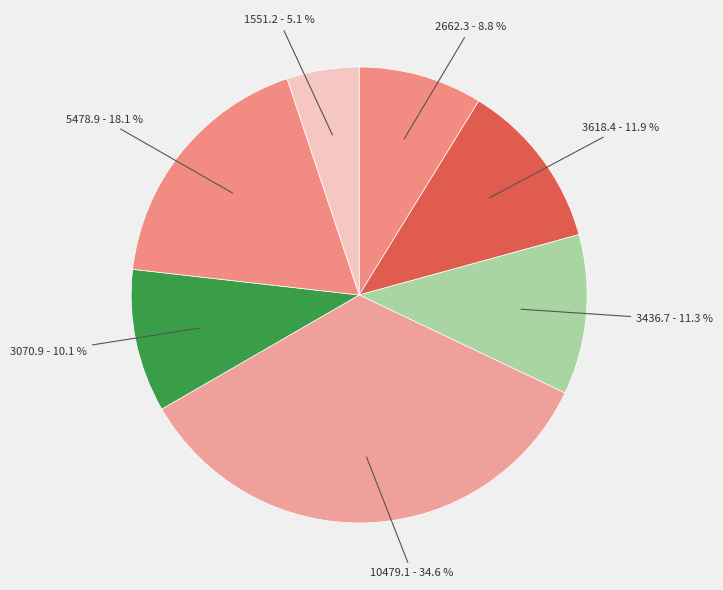

To the nearest percent, what is the difference between the largest and smallest slice percentages?

29%